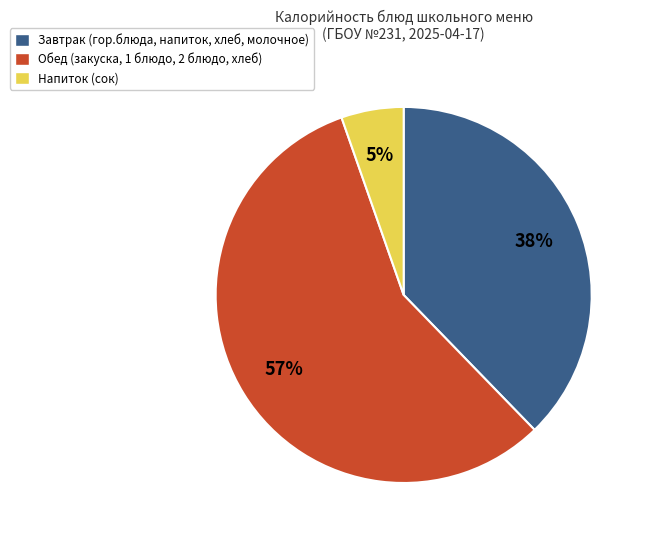

Is there any slice that represents more than half of the pie?

Yes